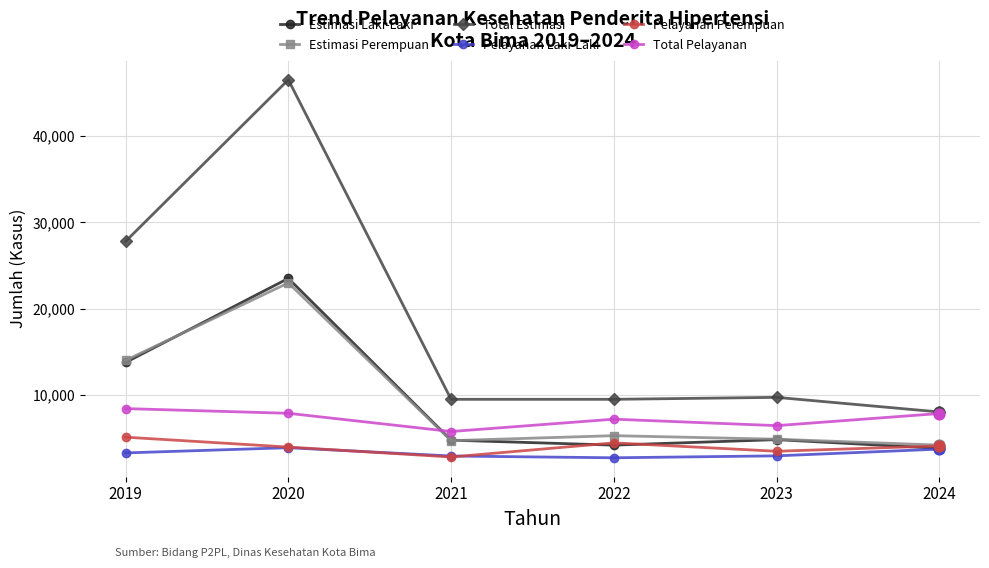

At how many categories does at least one series exceed 42248?

1